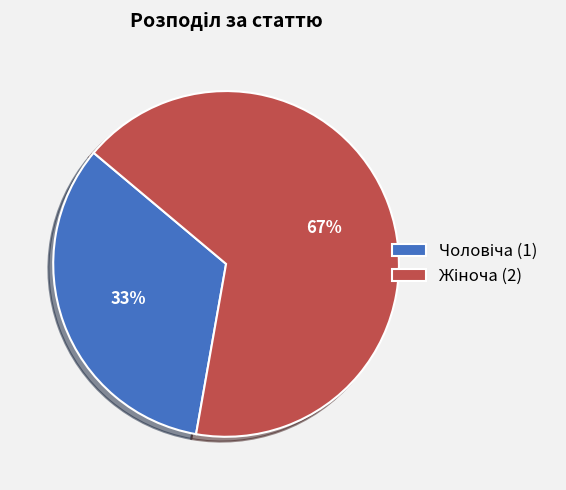

Is there a majority slice in this chart?

Yes